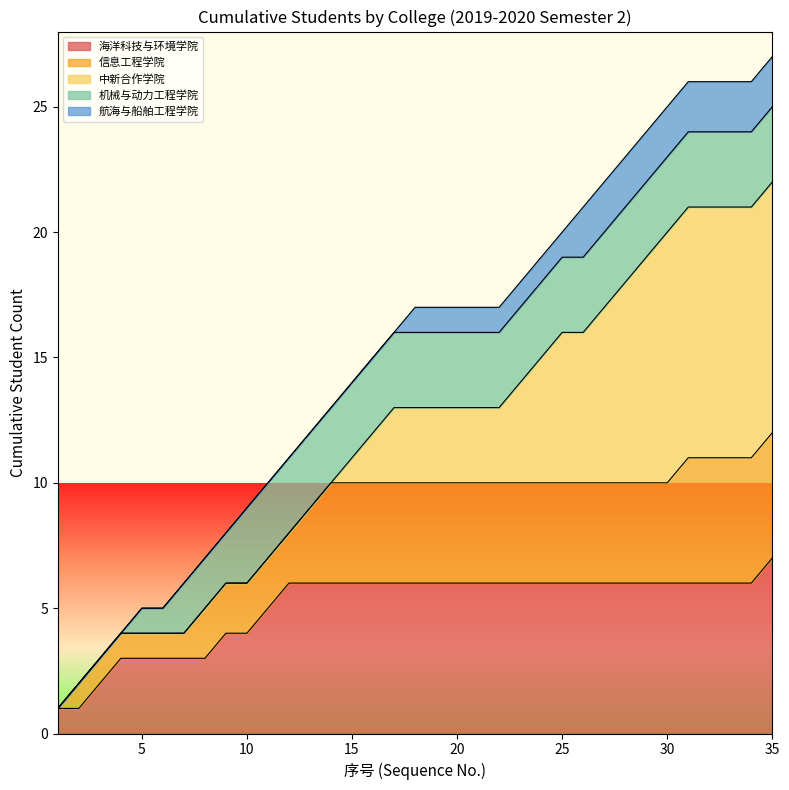

Which category has the lowest value across all series?

1